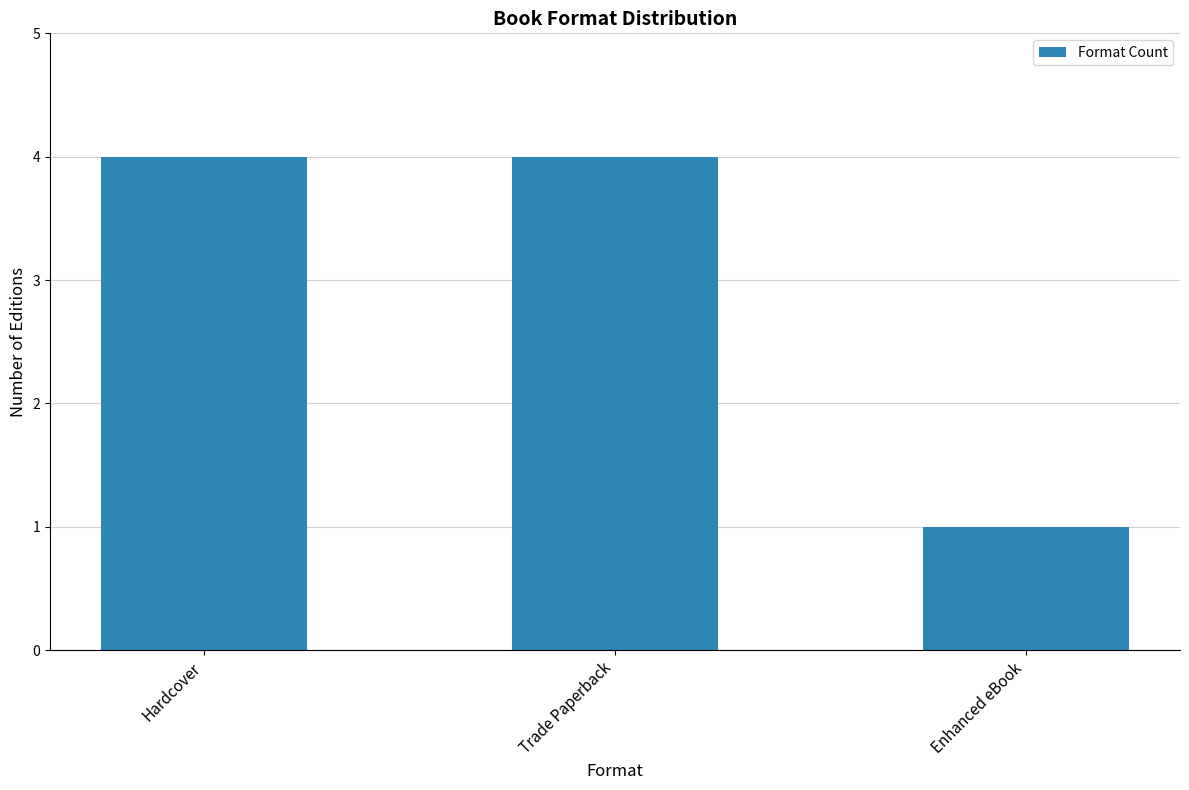

What is the change in value from Hardcover to Enhanced eBook?

-3